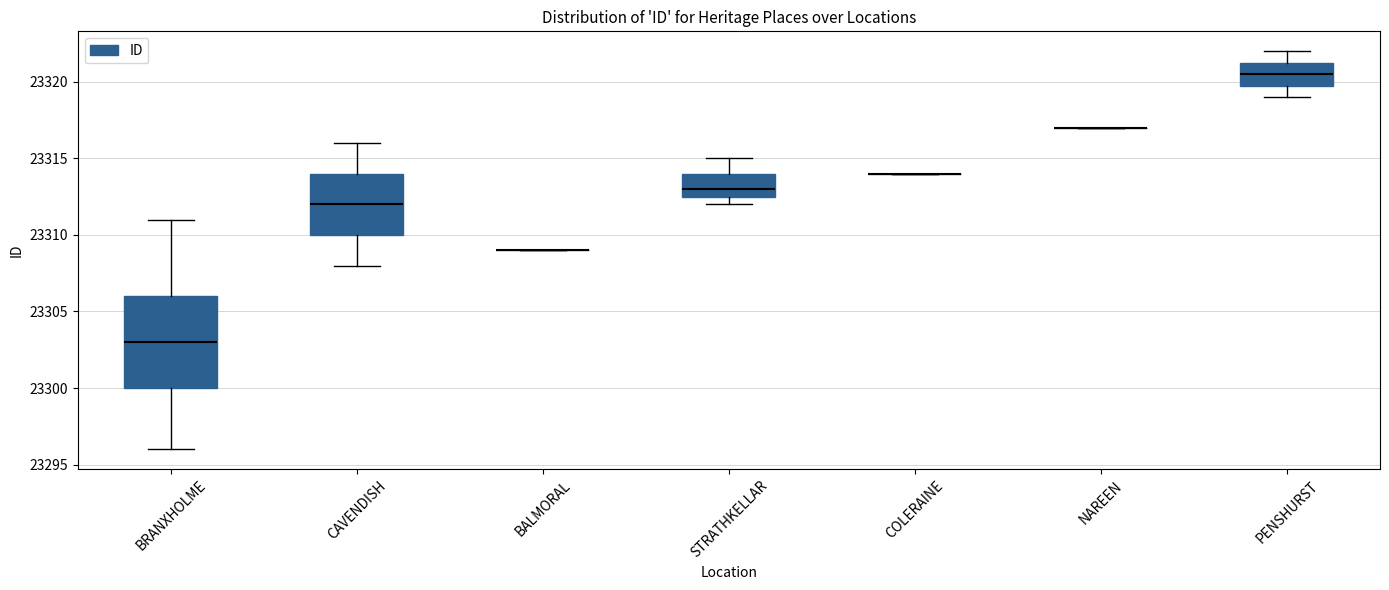

Reading left to right, read every box against the y-axis: the position of its median line, the range the box covers, and the ends of its whiskers. The values are not printed on the chart, so give them approximately, as read against the axis.

BRANXHOLME: median 23303.0, box 23300.0 to 23306.0, whiskers 23296.0 to 23311.0
CAVENDISH: median 23312.0, box 23310.0 to 23314.0, whiskers 23308.0 to 23316.0
BALMORAL: box collapsed to a line at 23309.0, whiskers 23309.0 to 23309.0
STRATHKELLAR: median 23313.0, box 23312.5 to 23314.0, whiskers 23312.0 to 23315.0
COLERAINE: box collapsed to a line at 23314.0, whiskers 23314.0 to 23314.0
NAREEN: box collapsed to a line at 23317.0, whiskers 23317.0 to 23317.0
PENSHURST: median 23320.5, box 23320.0 to 23321.5, whiskers 23319.0 to 23322.0